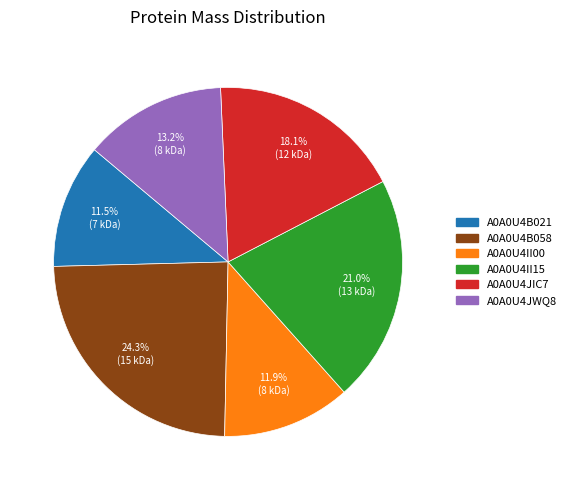

What percentage do A0A0U4JWQ8 and A0A0U4II15 together represent?

34.2%